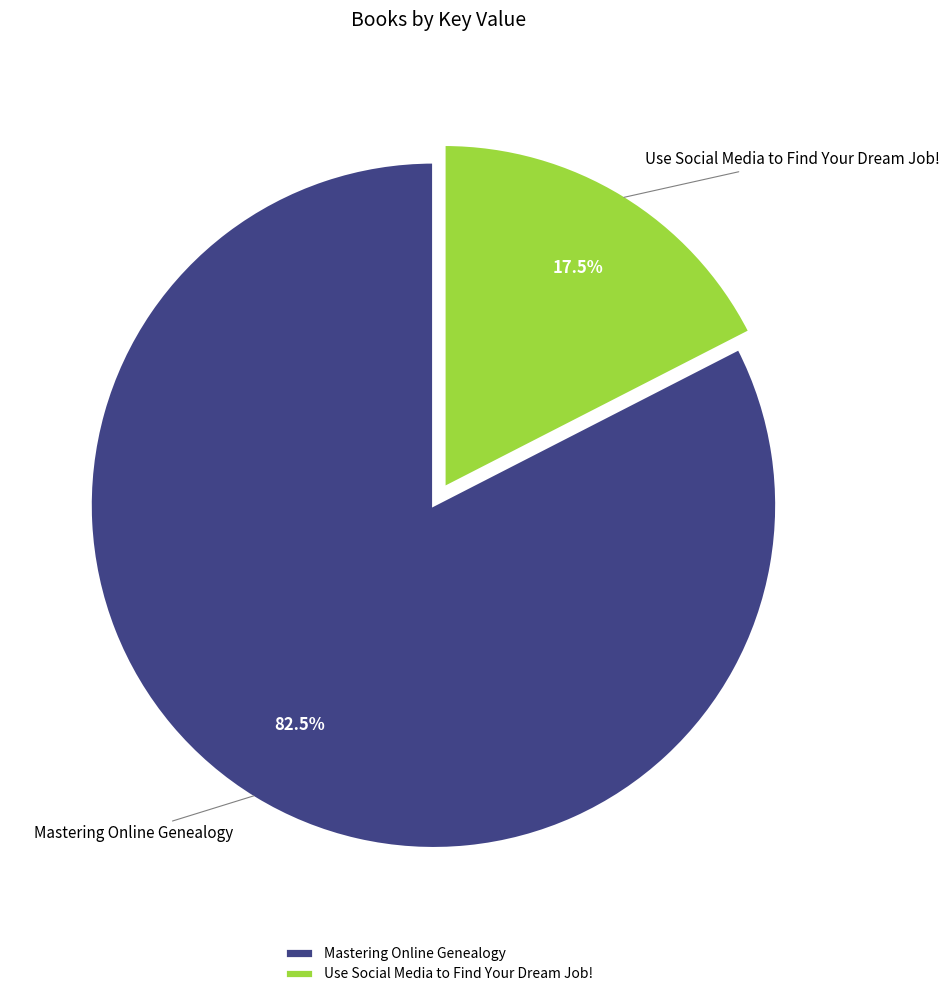

What is the smallest slice in the pie chart?

Use Social Media to Find Your Dream Job!